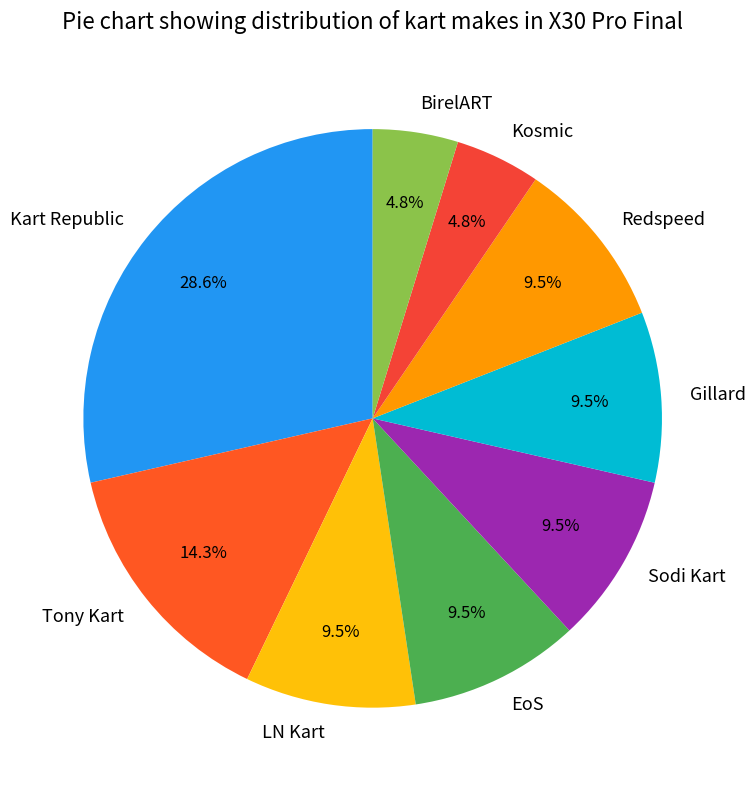

Which slice is the largest?

Kart Republic